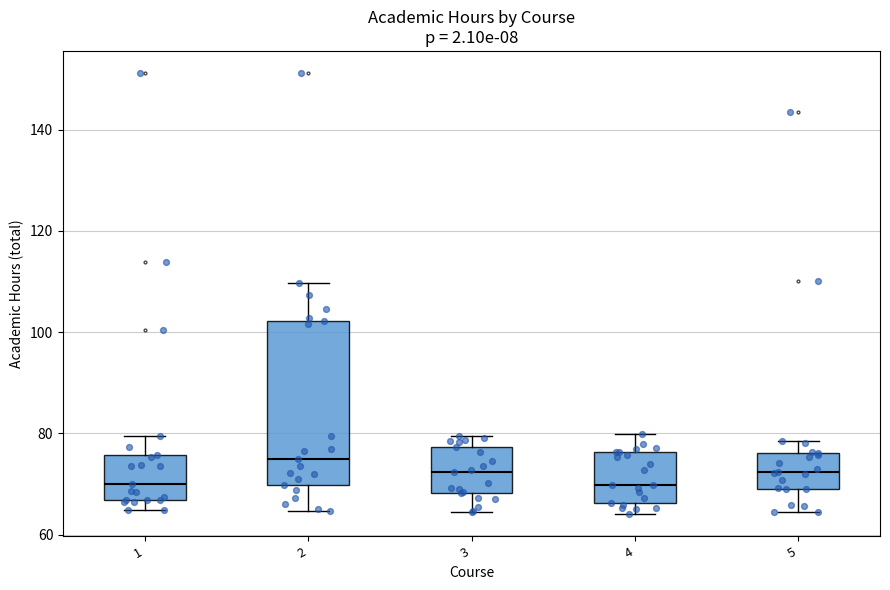

Where is the lower edge of the box at x = 5 on the y-axis? The values are not printed on the chart, so give them approximately, as read against the axis.

70